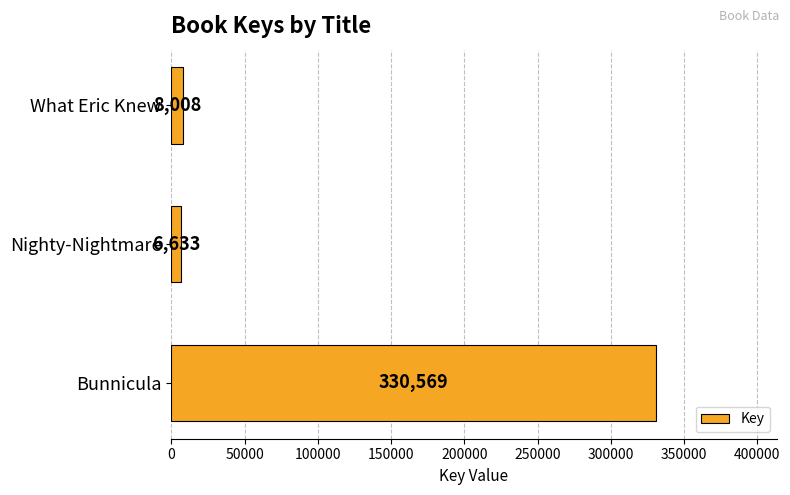

Does the chart contain stacked bars?

No